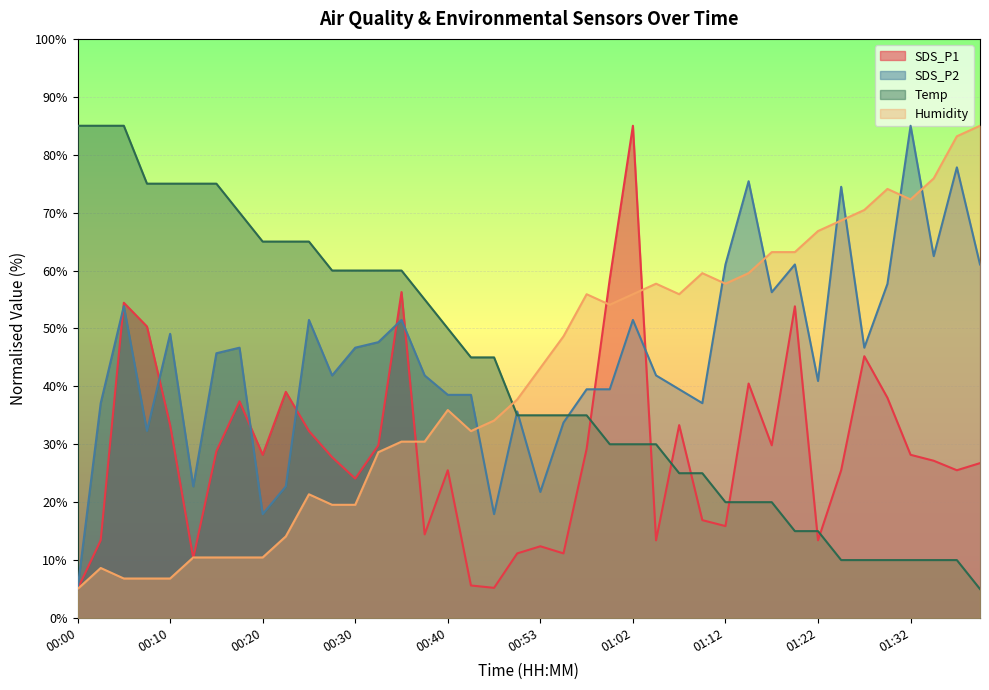

What is the smallest value displayed?

5.0